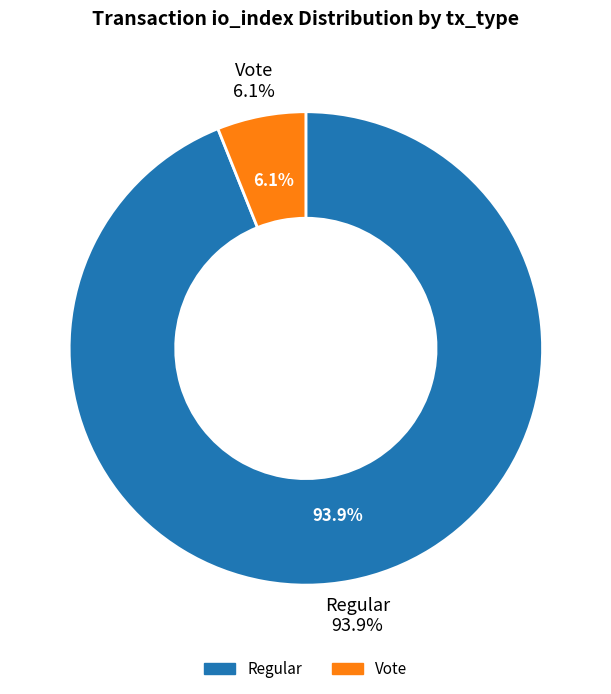

What is the change in value from Regular (io_index=31) to Vote (io_index=2)?

-29